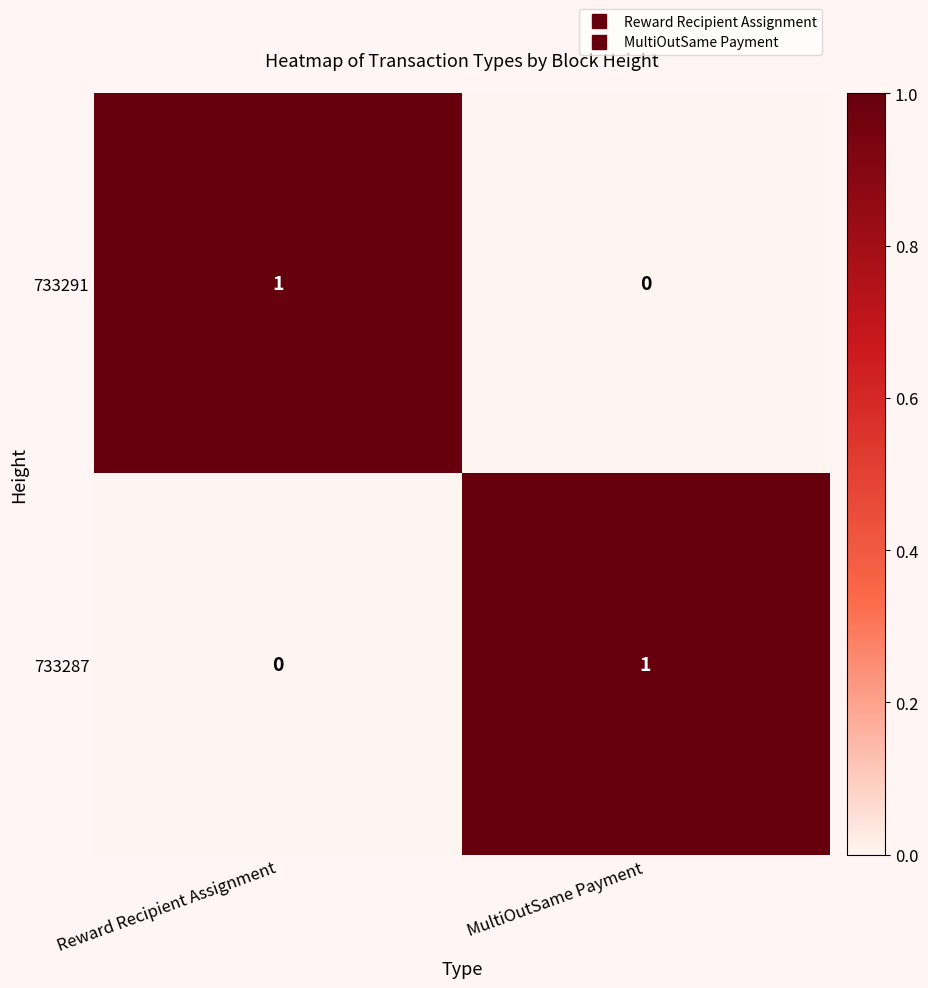

At which label is 733287 closest to 0?

Reward Recipient Assignment